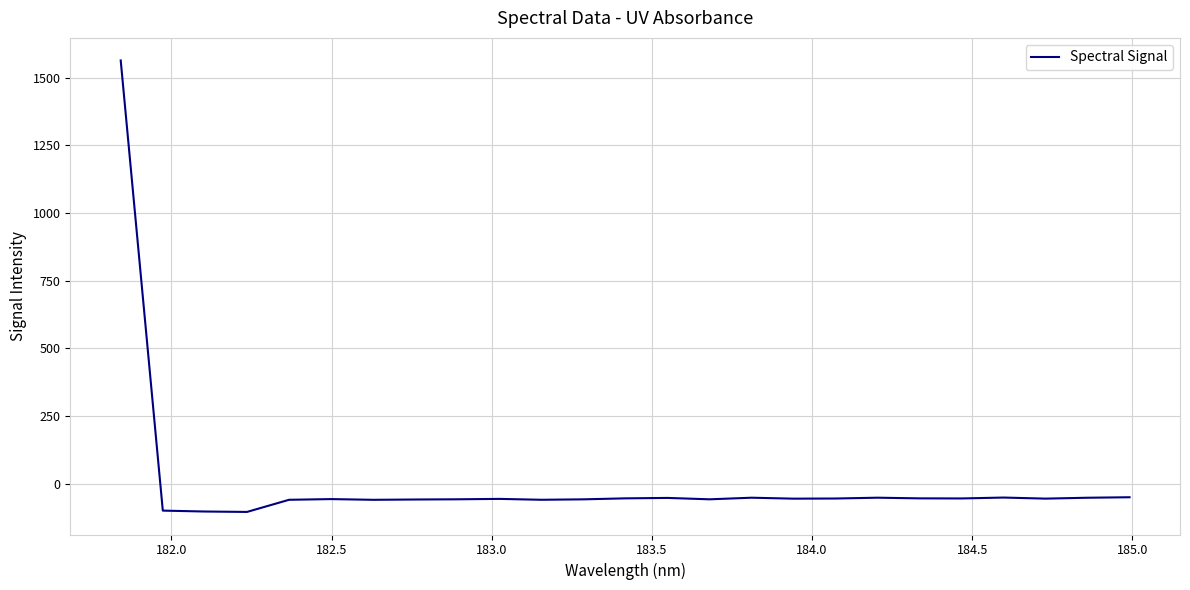

What is the greatest value displayed?

1563.4